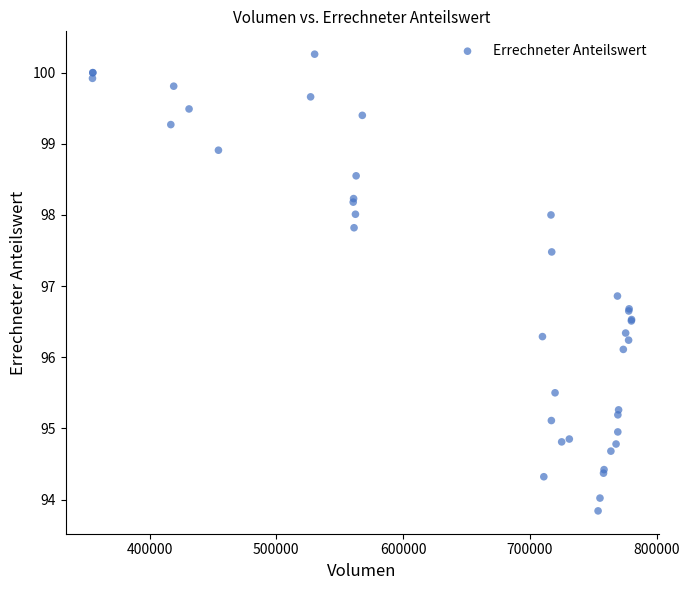

What Y value in the scatter plot is closest to 97?

96.9